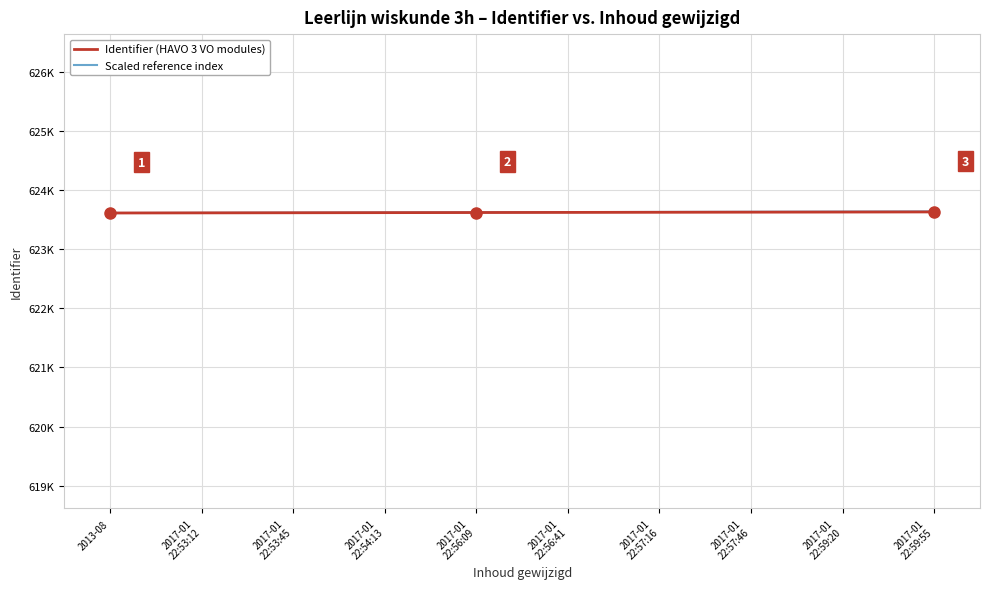

What are all the series names shown in the legend?

Identifier (HAVO 3 VO modules), Scaled reference index